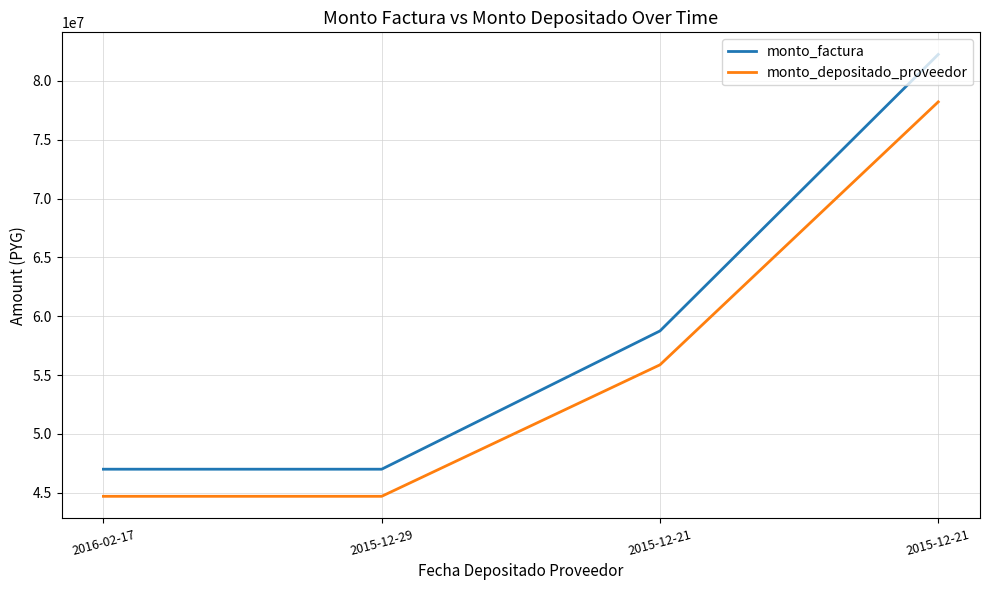

At which label does monto_depositado_proveedor reach its peak?

2015-12-21